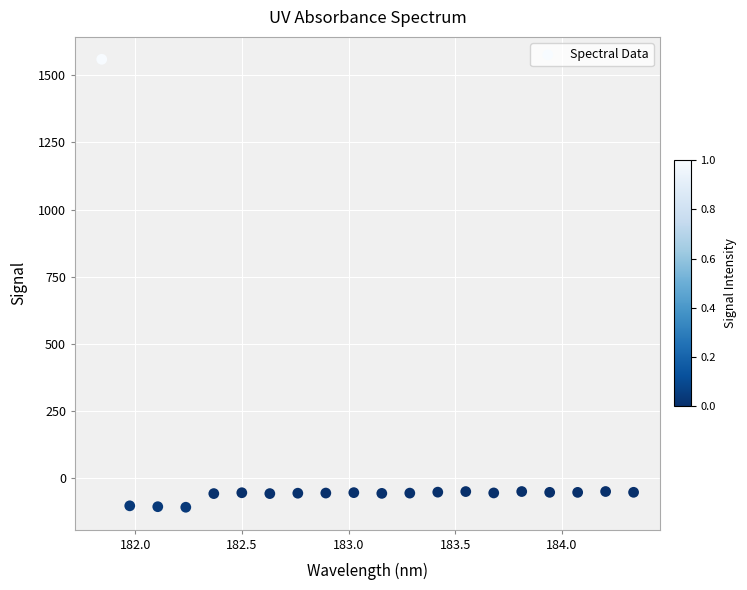

What is the range of Y values (max minus min)?

1669.2